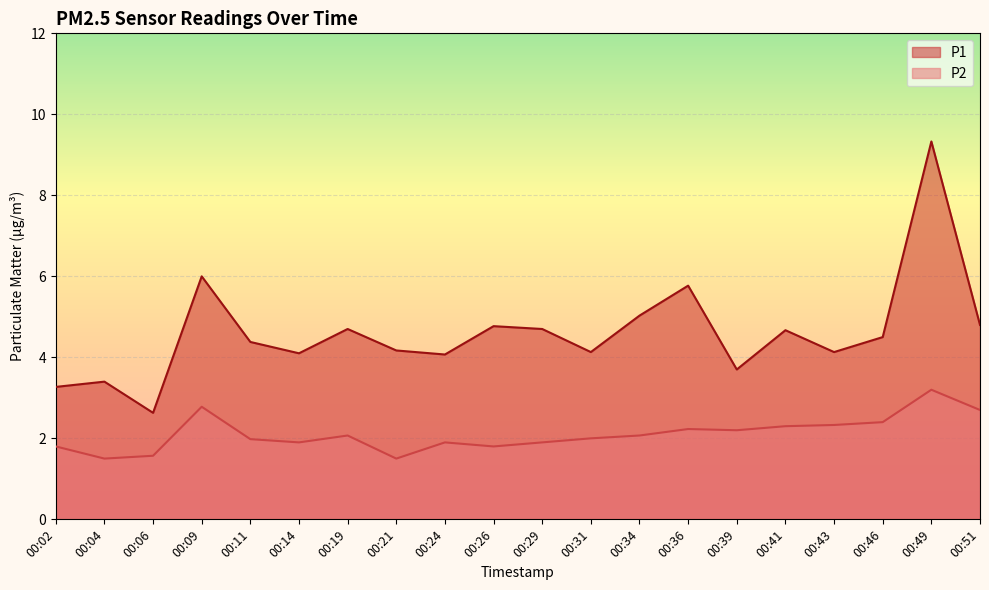

At which category does P1 reach its first local peak?

00:04